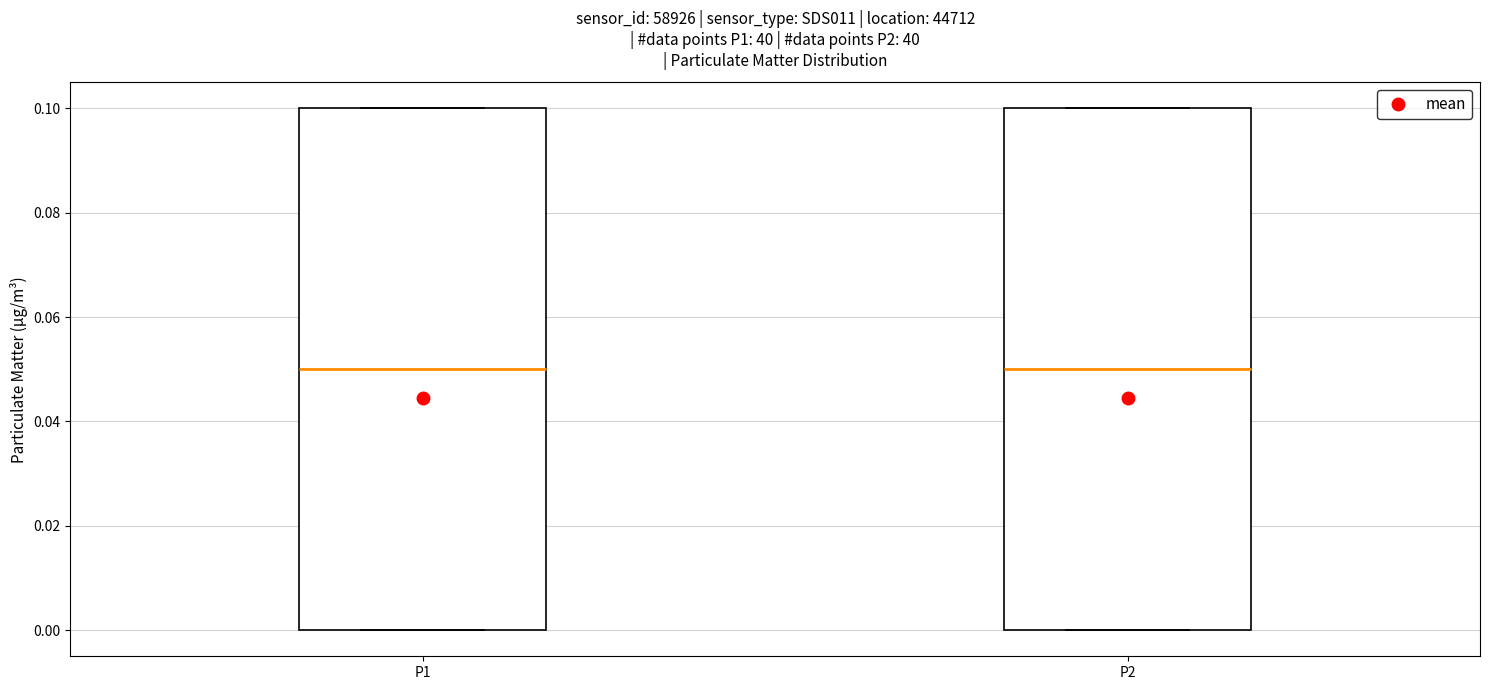

Reading left to right, read every box against the y-axis: the position of its median line, the range the box covers, and the ends of its whiskers. The values are not printed on the chart, so give them approximately, as read against the axis.

P1: median 0.05, box 0.00 to 0.10, whiskers 0.00 to 0.10
P2: median 0.05, box 0.00 to 0.10, whiskers 0.00 to 0.10